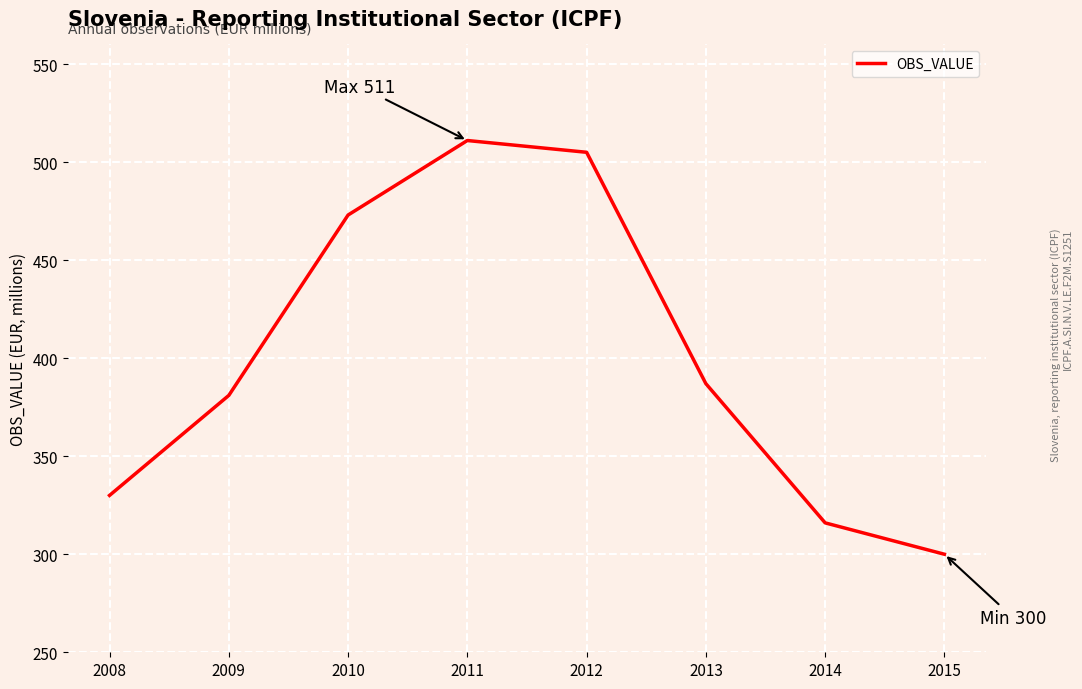

At which label does the data first exceed 387?

2010